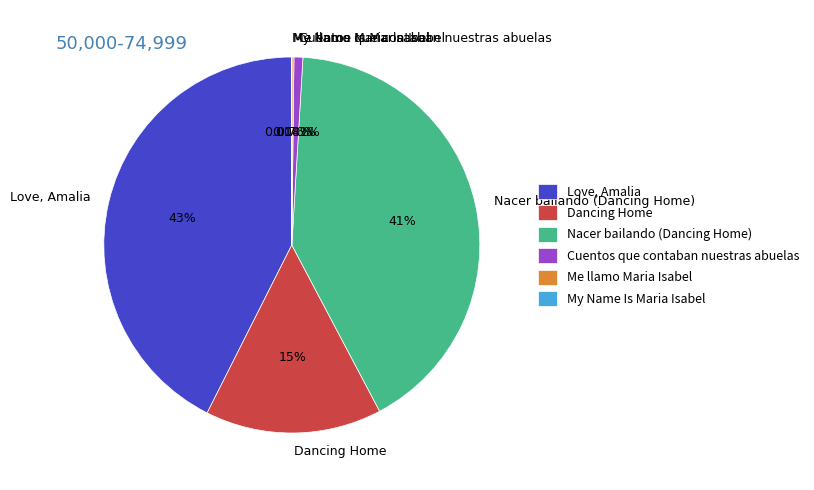

Is Dancing Home the majority of the pie?

No